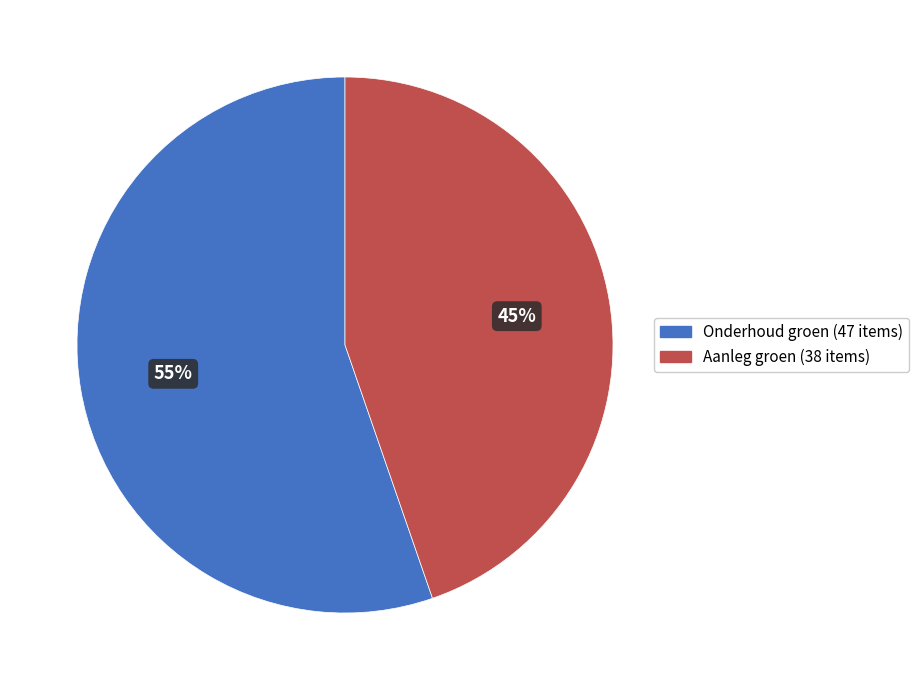

Does any single category account for the majority?

Yes